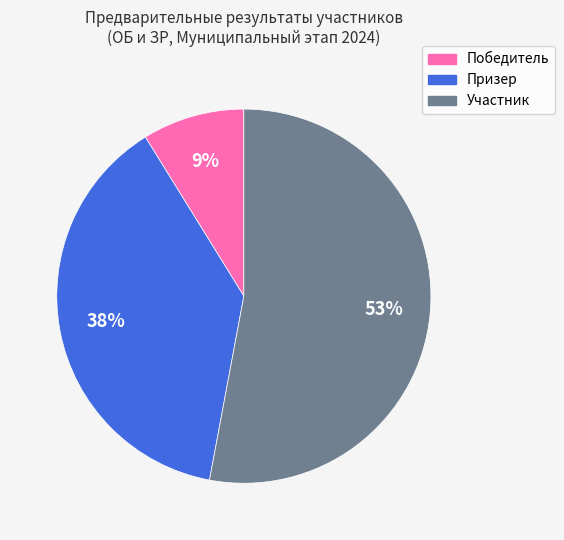

Between Участник and Победитель, which is larger?

Участник